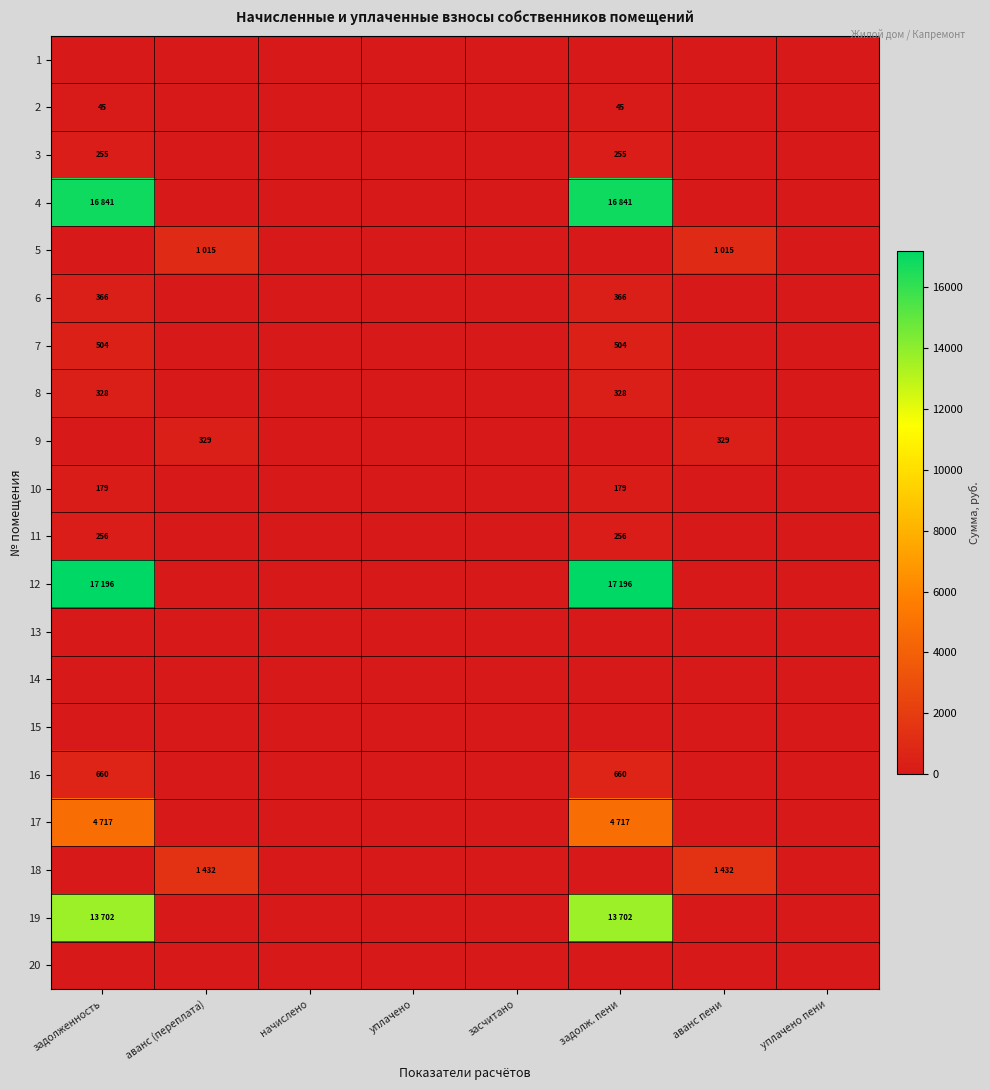

At which category does the chart reach its minimum across all series?

задолженность